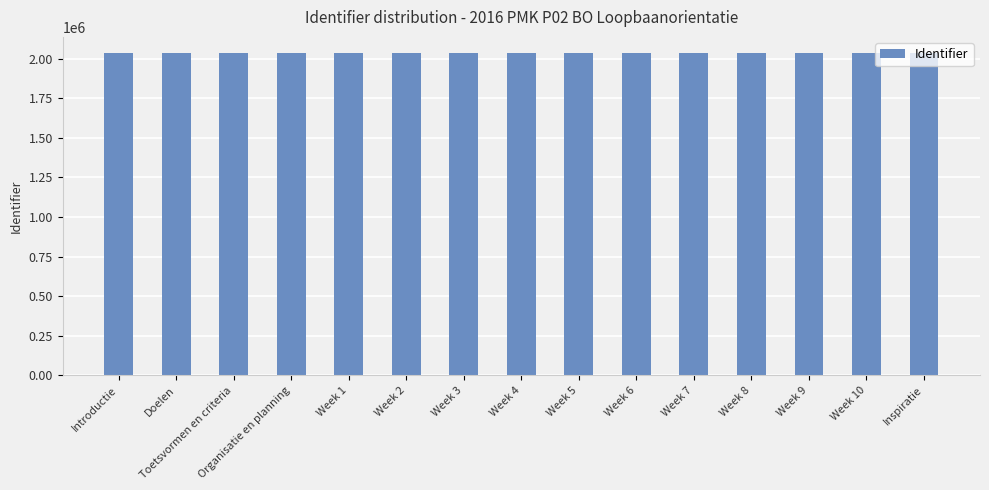

What is the greatest value displayed?

2036094